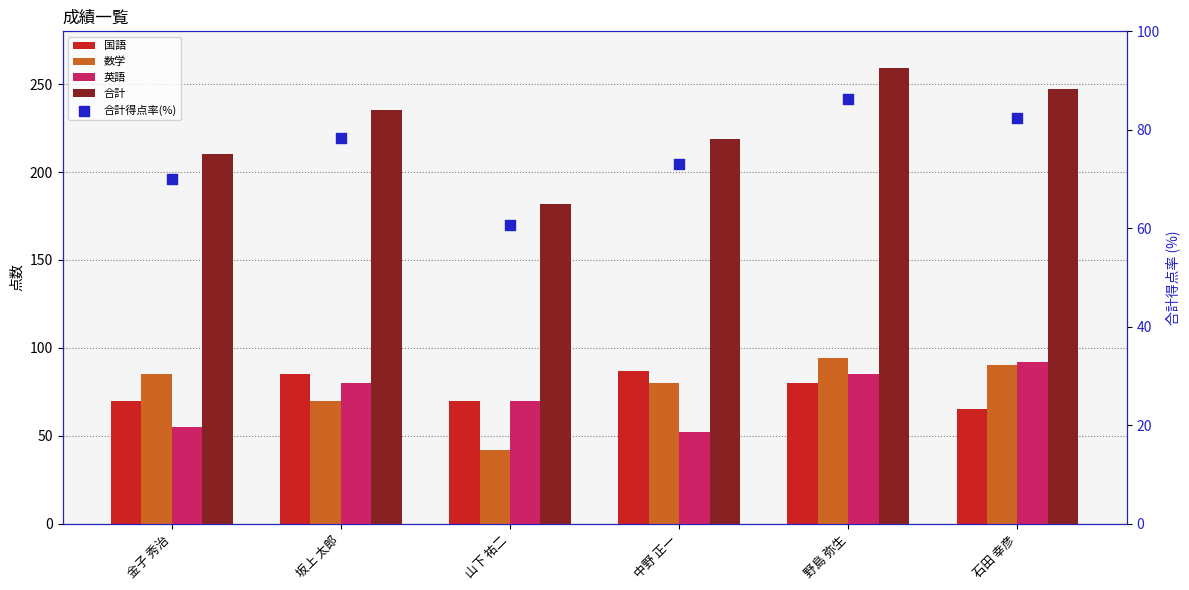

Which series has the largest total across all categories?

合計